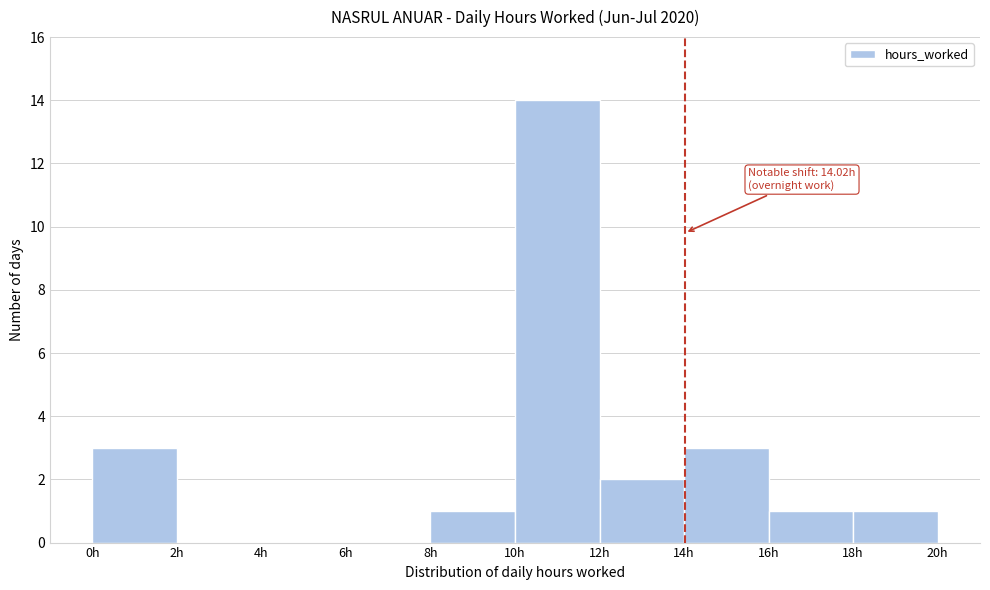

Over which range of the x-axis is the bar tallest?

10 to 12